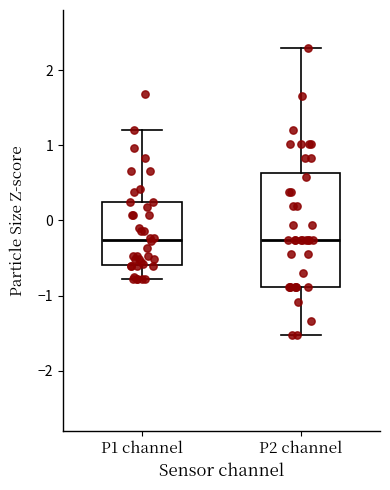

Reading left to right, read every box against the y-axis: the position of its median line, the range the box covers, and the ends of its whiskers. The values are not printed on the chart, so give them approximately, as read against the axis.

P1 channel: median -0.3, box -0.6 to 0.2, whiskers -0.8 to 1.2
P2 channel: median -0.3, box -0.9 to 0.6, whiskers -1.5 to 2.3